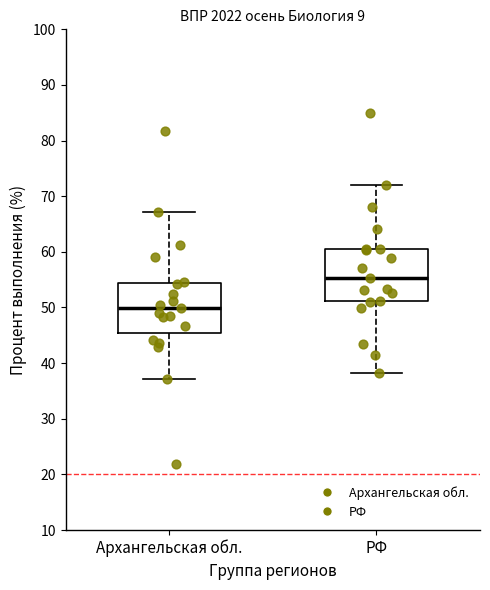

Reading left to right, transcribe this box plot: for each box, give where its median line is, the range the box spans, and where its two whiskers end, as read against the y-axis. The values are not printed on the chart, so give them approximately, as read against the axis.

Архангельская обл.: median 50, box 45 to 54, whiskers 37 to 67
РФ: median 55, box 51 to 61, whiskers 38 to 72